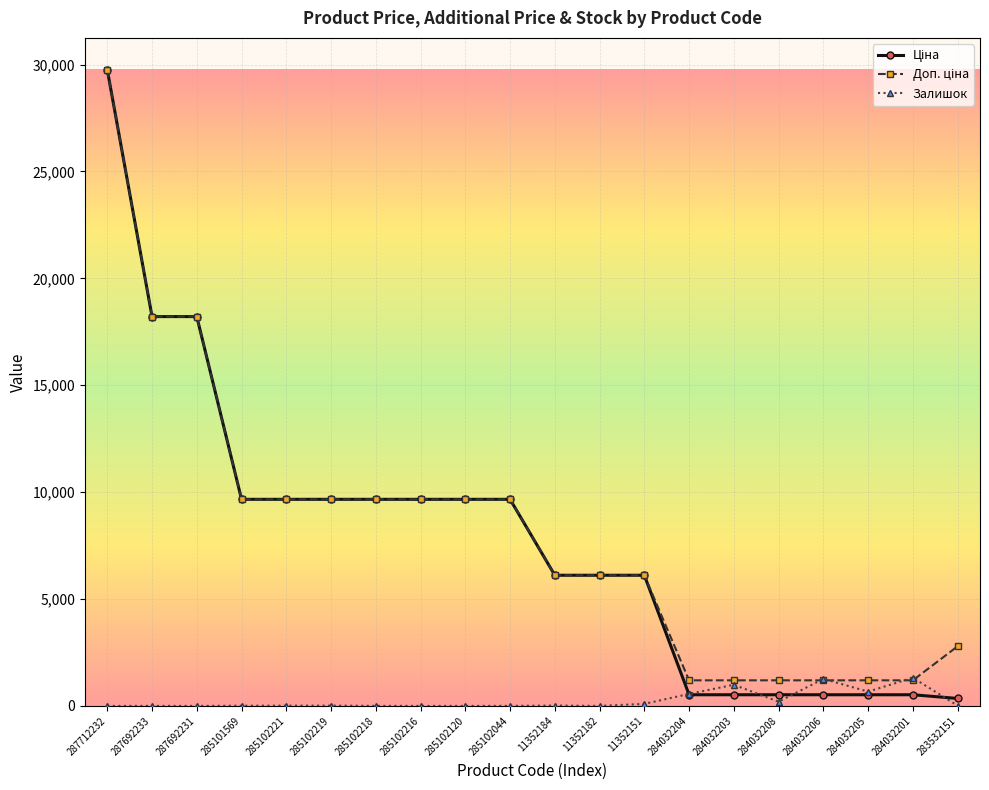

At which category is the sum across all series the highest?

287712232